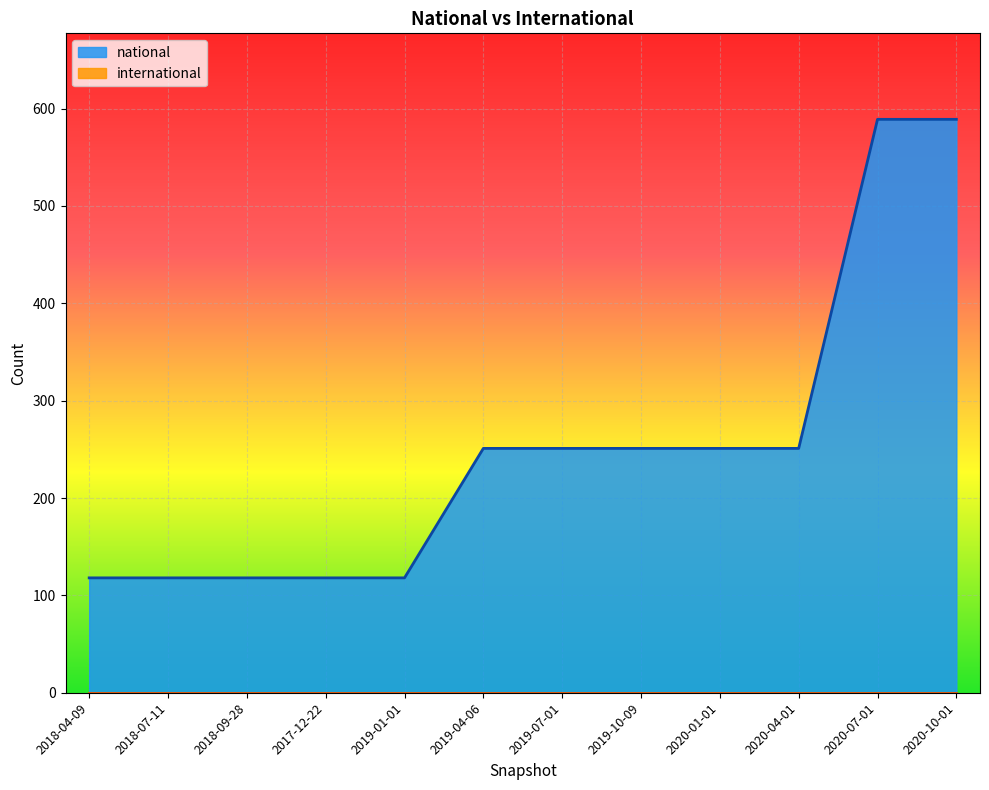

True or false: the data shows 92 at 2020-04-01.

False